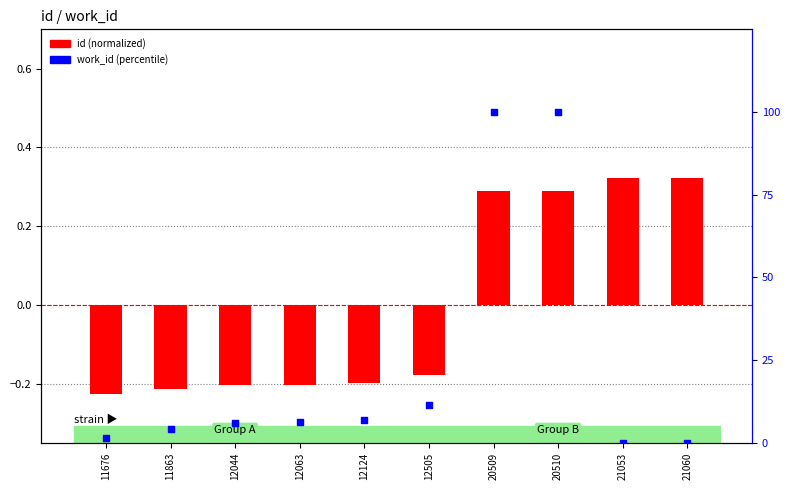

Is the value of id (normalized) at 12063 greater than the value of work_id (percentile) at 20509?

No